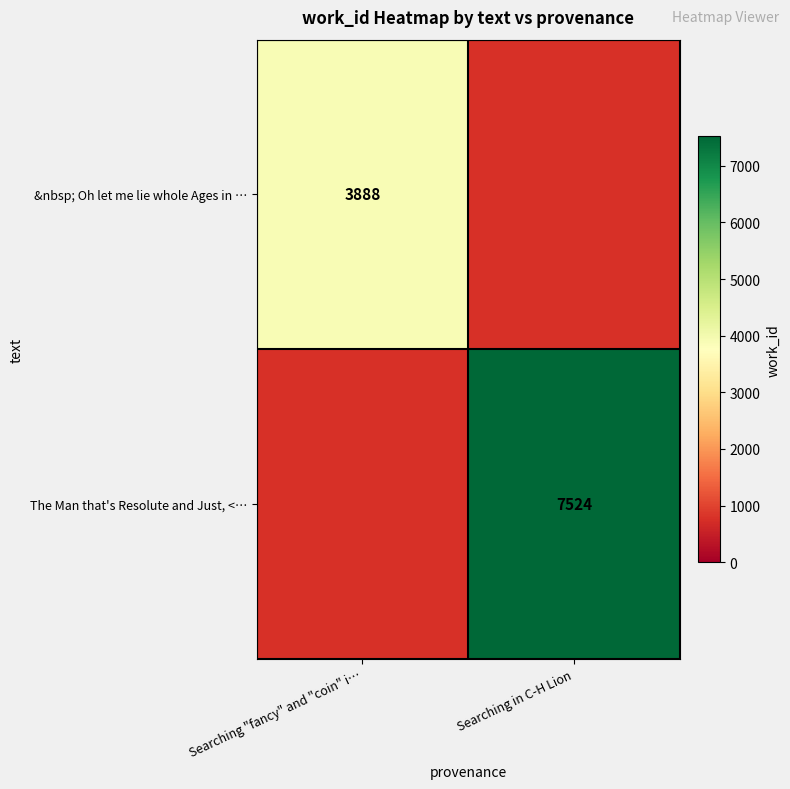

Is it true that &nbsp; Oh let me lie whole Ages in … equals 3888 at Searching "fancy" and "coin" i…?

True